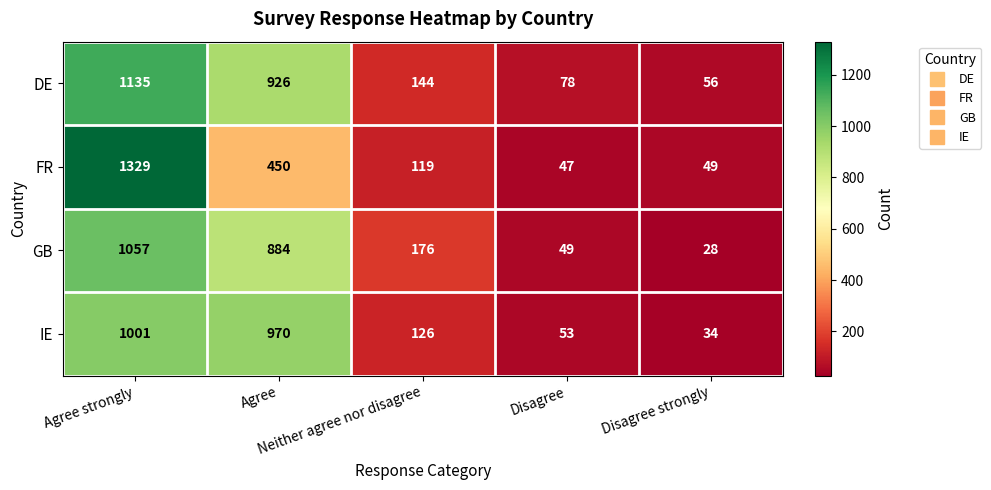

How many data points in DE are less than 144?

2